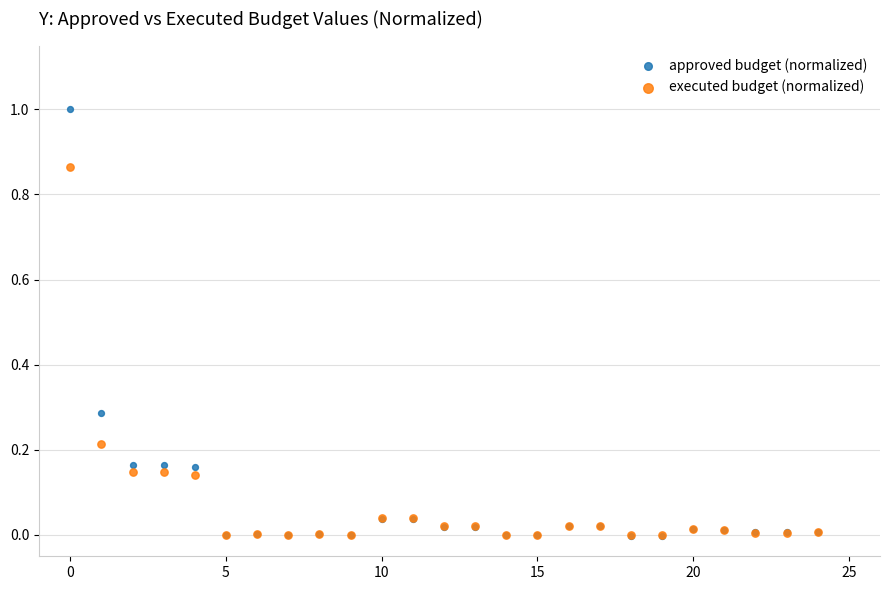

What are all the series names shown in the legend?

approved budget (normalized), executed budget (normalized)